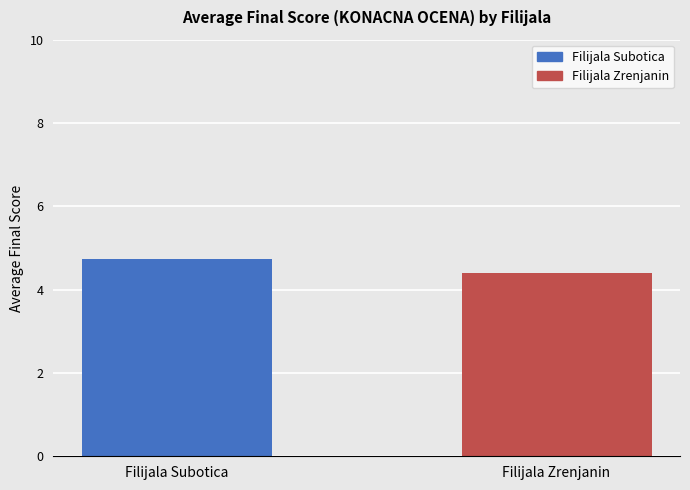

What is the smallest value displayed?

4.4